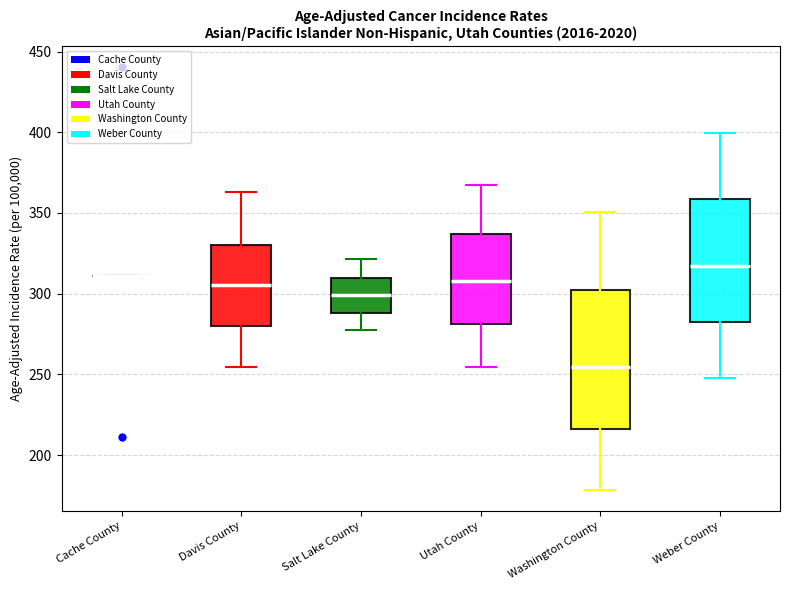

Where is the upper edge of the box for Weber County on the y-axis? The values are not printed on the chart, so give them approximately, as read against the axis.

360